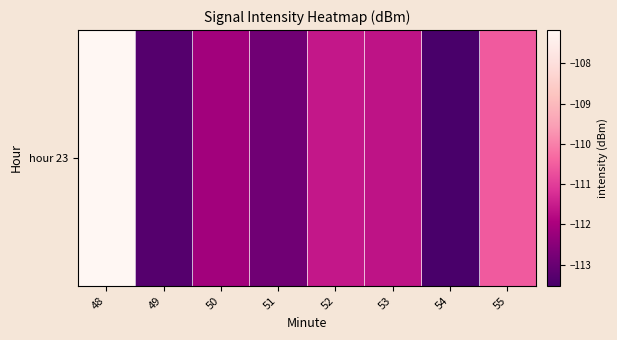

The chart shows a value of -107.2 at 48. True or false?

True